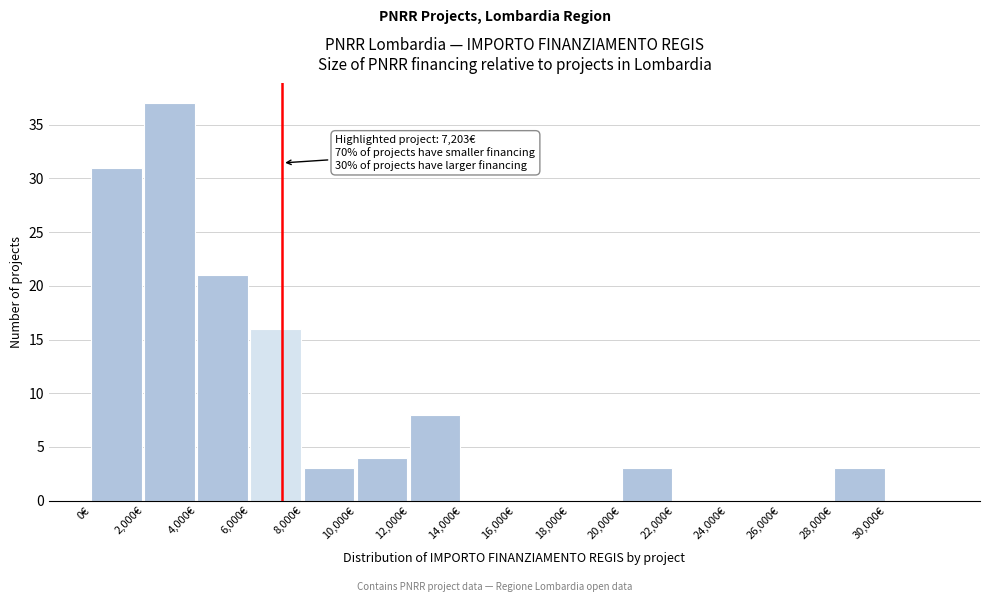

Which range on the x-axis has the tallest bar?

2000 to 4000